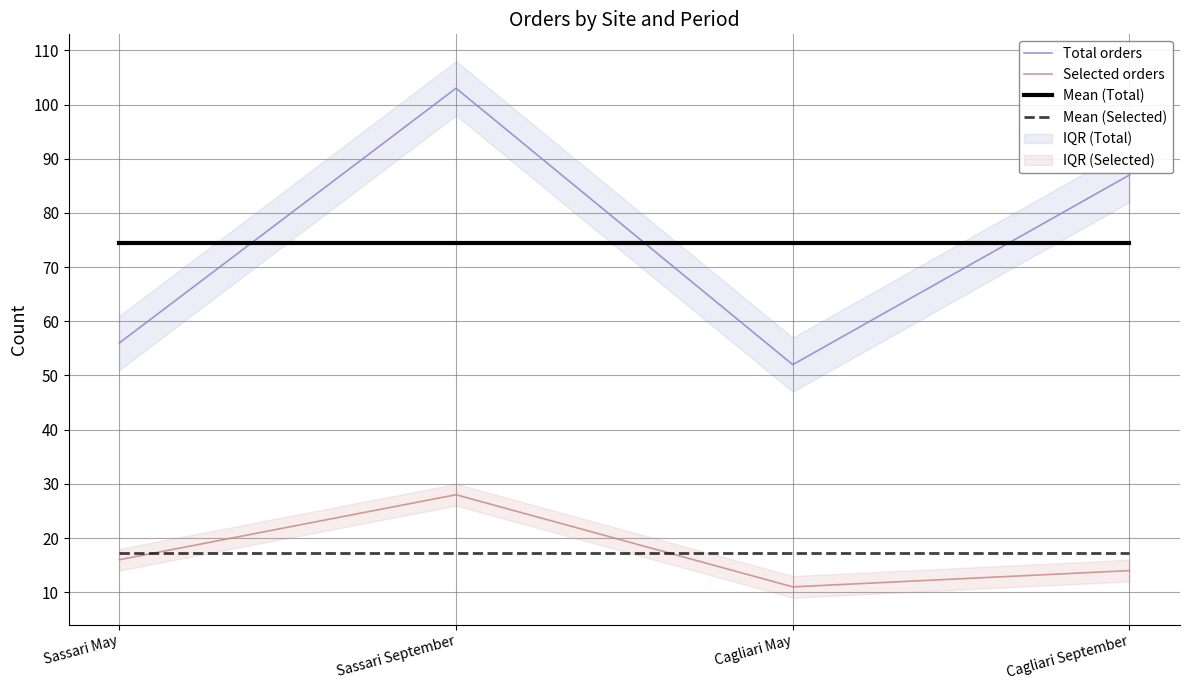

What is the approximate value of Mean (Selected) at Cagliari September?

17.2